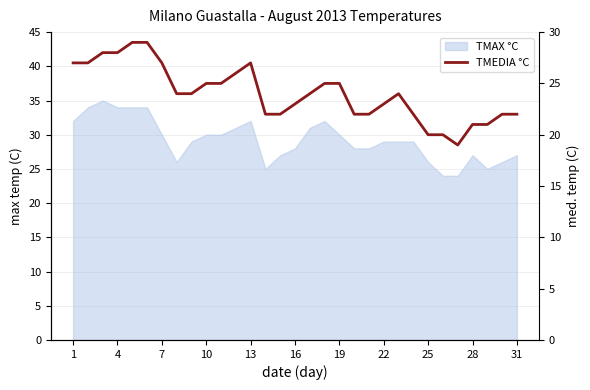

How many lines are shown in the chart?

1